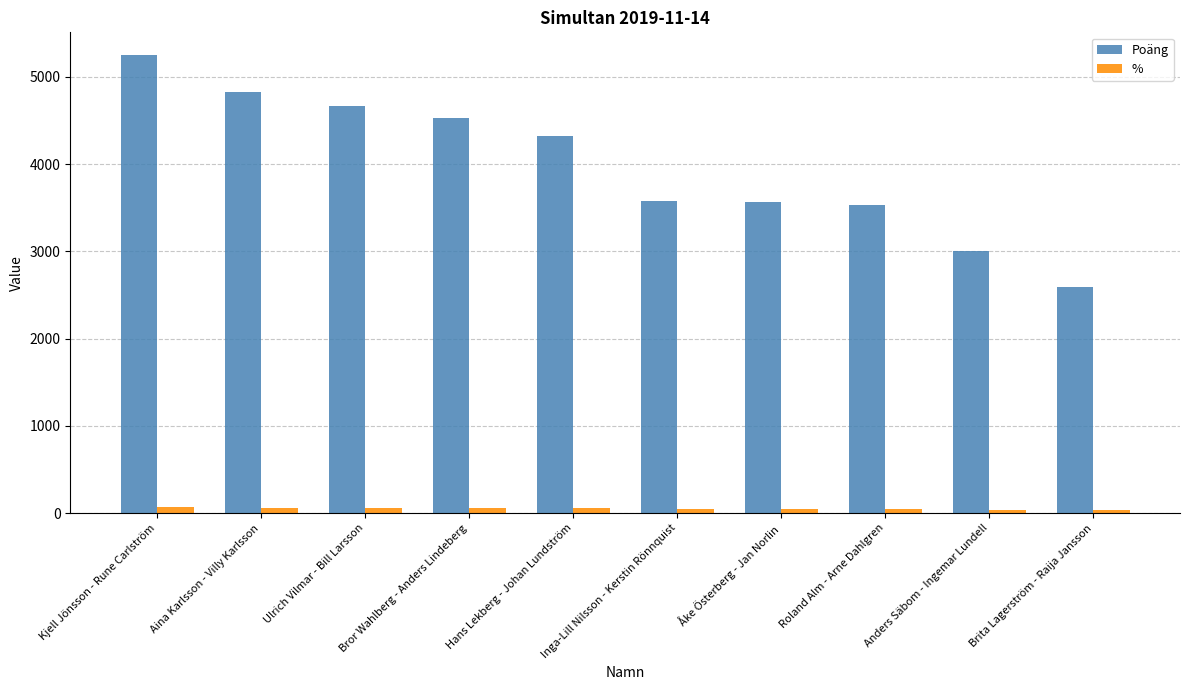

Which series has the largest total across all categories?

Poäng